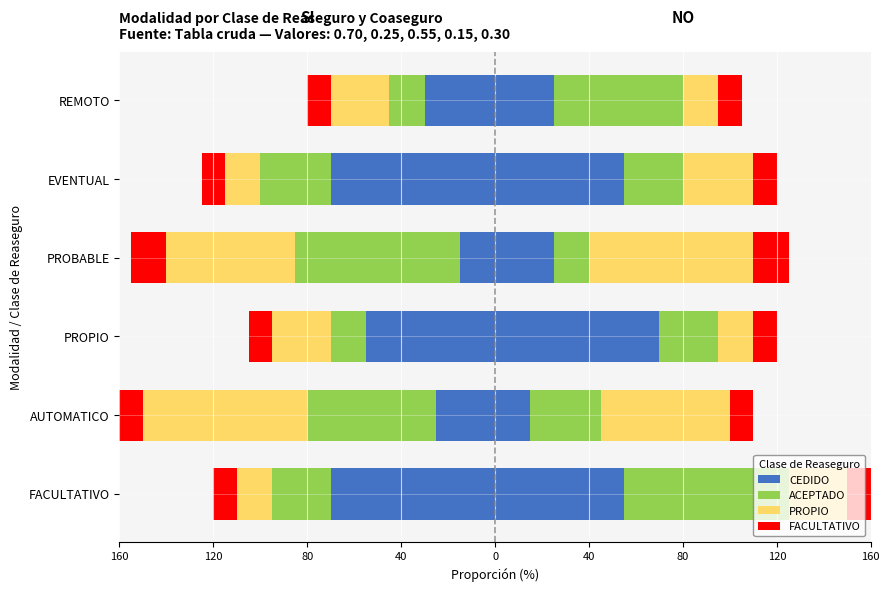

Which series has the widest spread of values?

CEDIDO